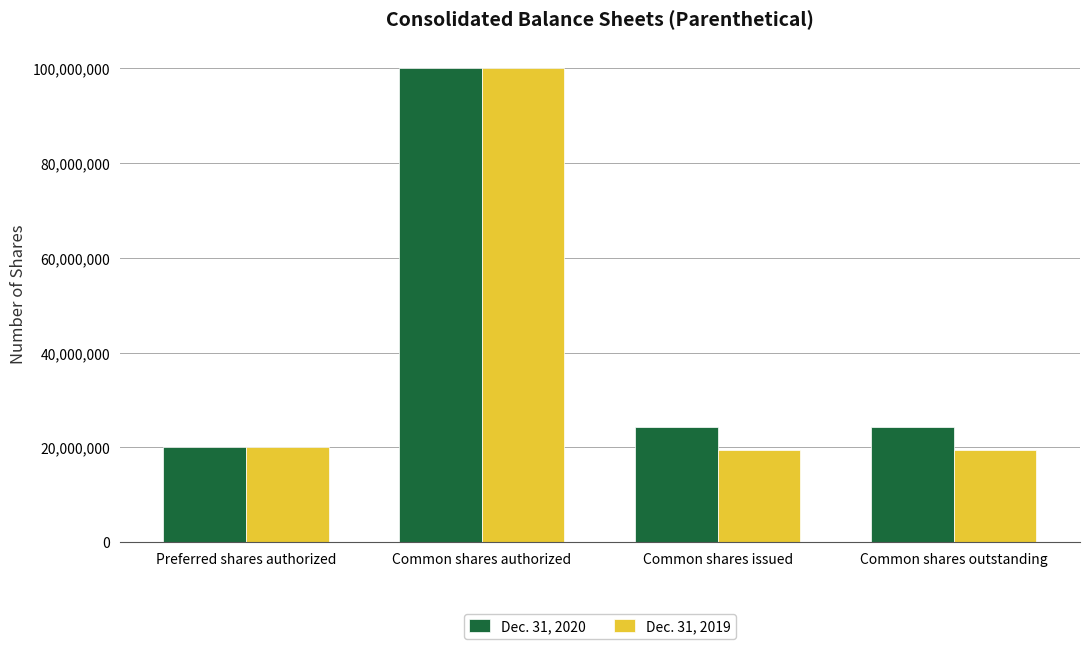

What is the total value across all series at Common shares outstanding?

43898694